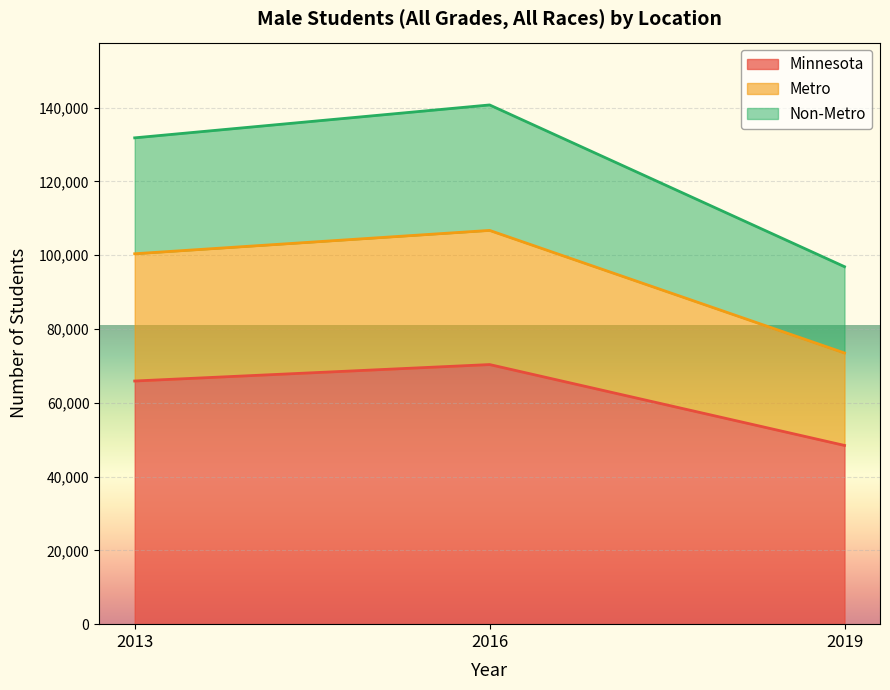

Rank the series by their maximum value, from lowest to highest.

Minnesota, Metro, Non-Metro